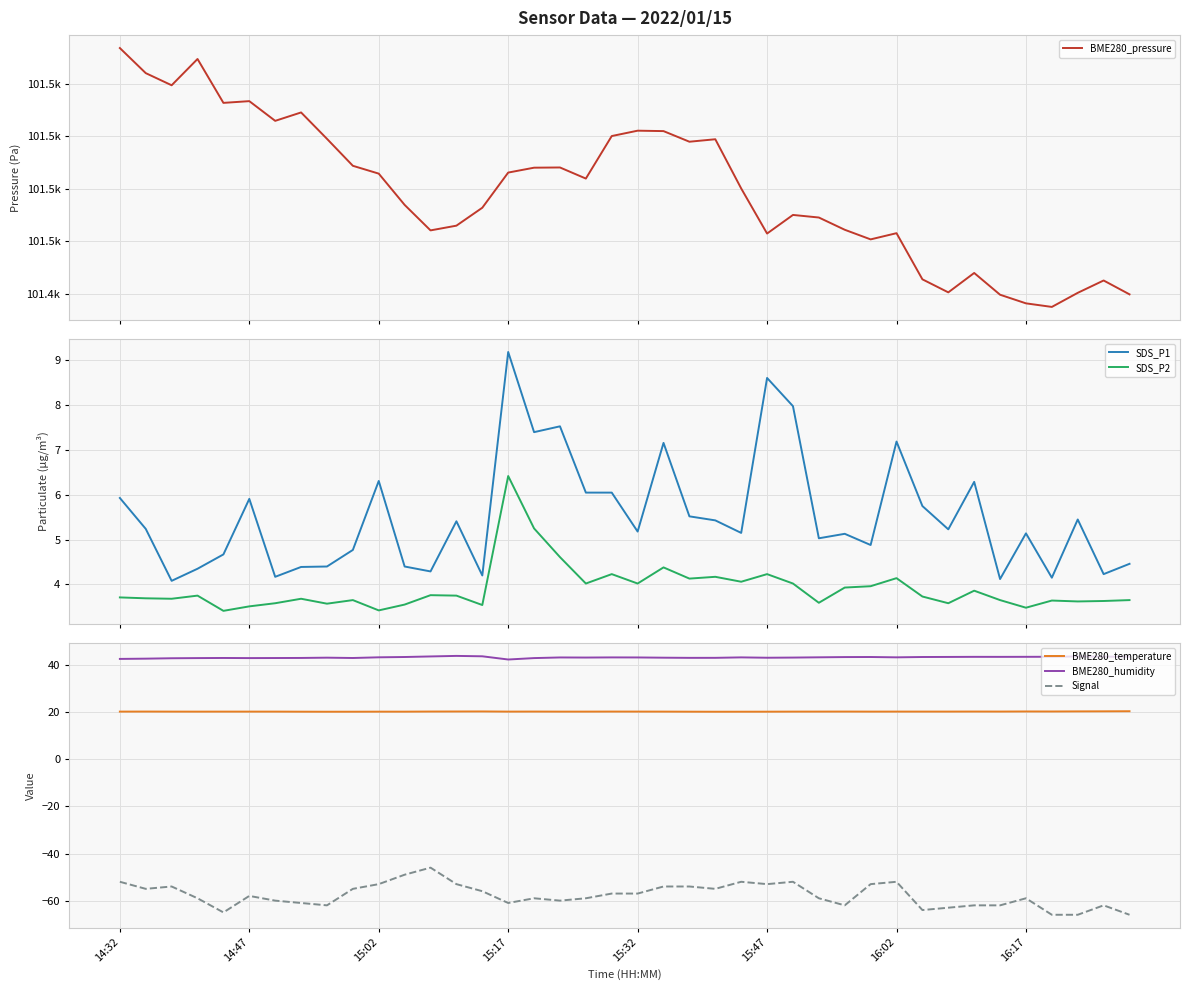

How many interior local peaks does the BME280_humidity series have?

9